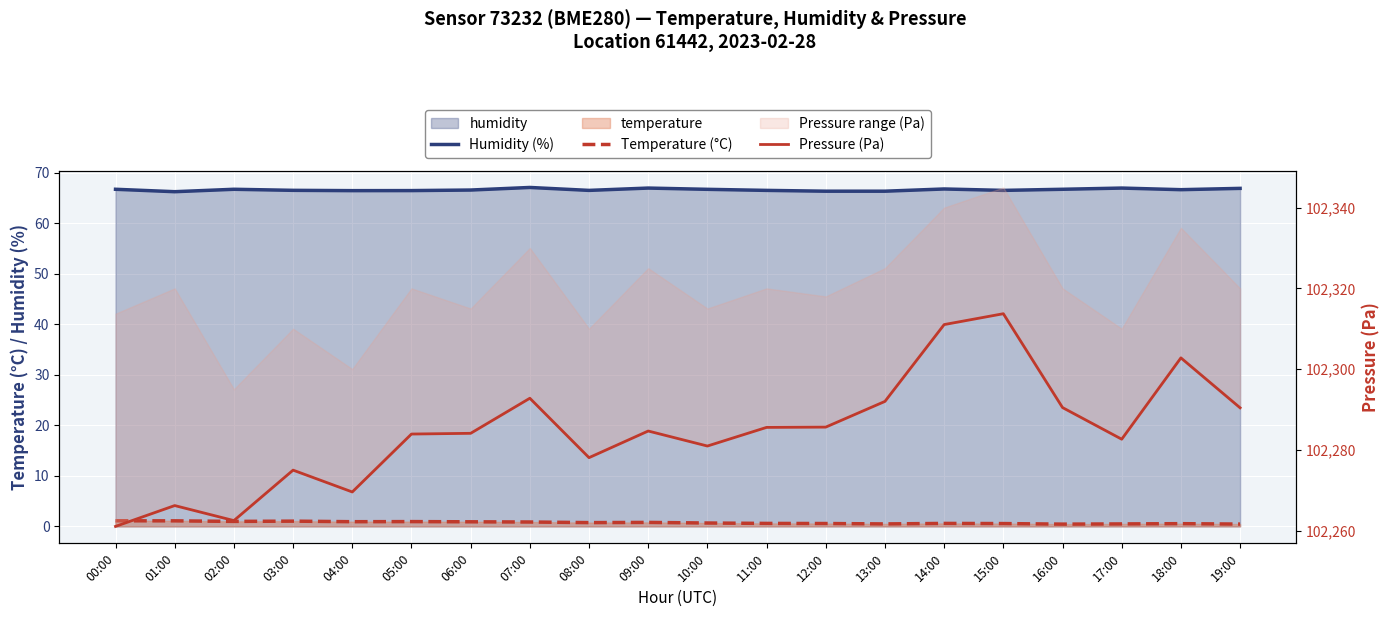

What is the approximate value of Temperature (°C) at 16:00?

0.5